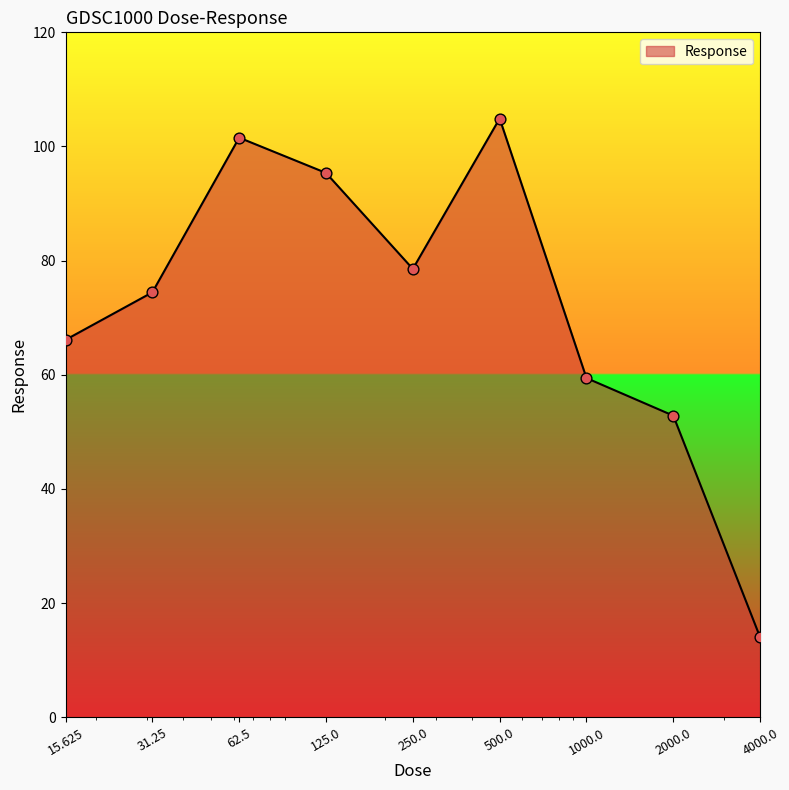

What is the maximum value shown in the chart?

104.9